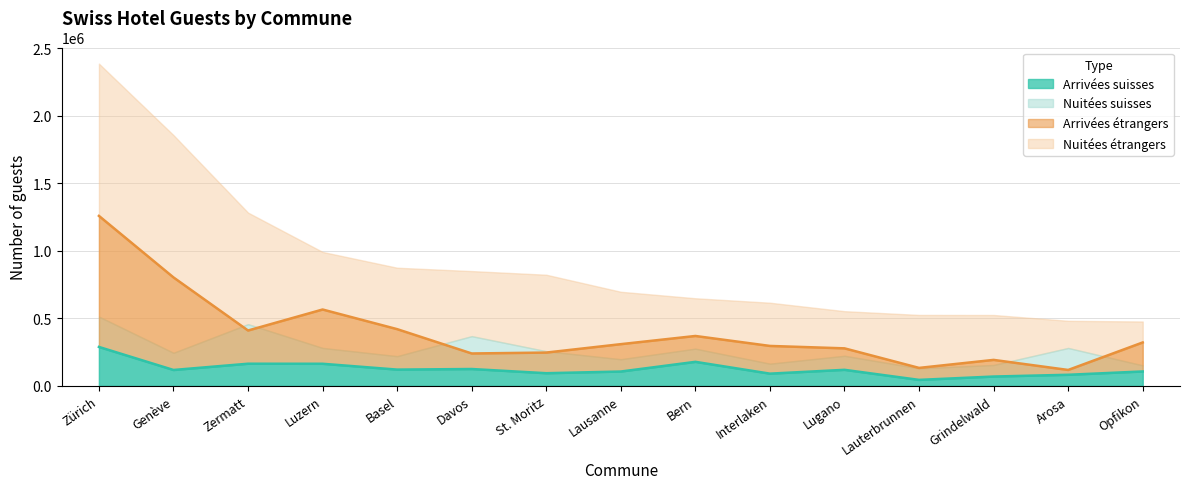

Is the value of Arrivées suisses at Zürich greater than the value of Arrivées étrangers at Lausanne?

No